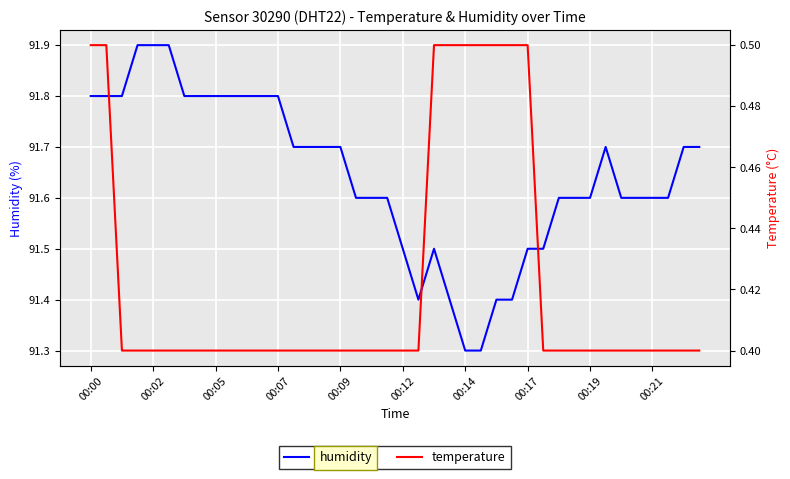

Which series has the largest total across all categories?

humidity